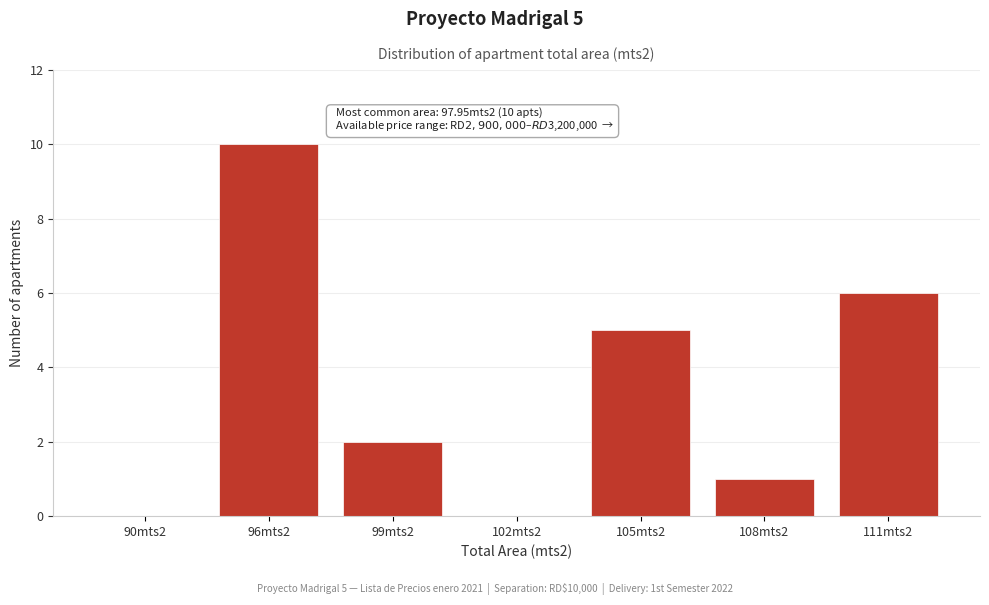

Reading right to left, transcribe all the data shown in this chart.

111mts2=6	108mts2=1	105mts2=5	102mts2=0	99mts2=2	96mts2=10	90mts2=0